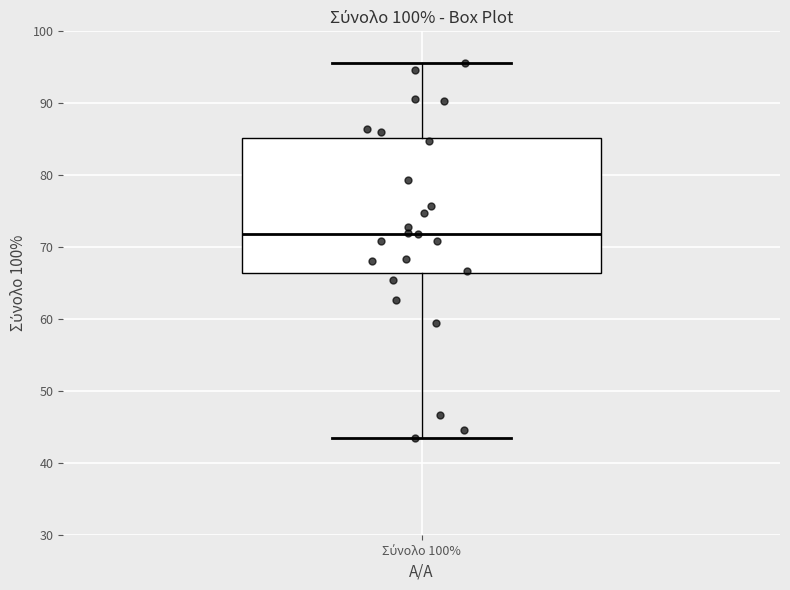

Read this box plot against the y-axis: the position of the median line, the range covered by the box, and the ends of both whiskers. The values are not printed on the chart, so give them approximately, as read against the axis.

median 72, box 66 to 85, whiskers 44 to 96